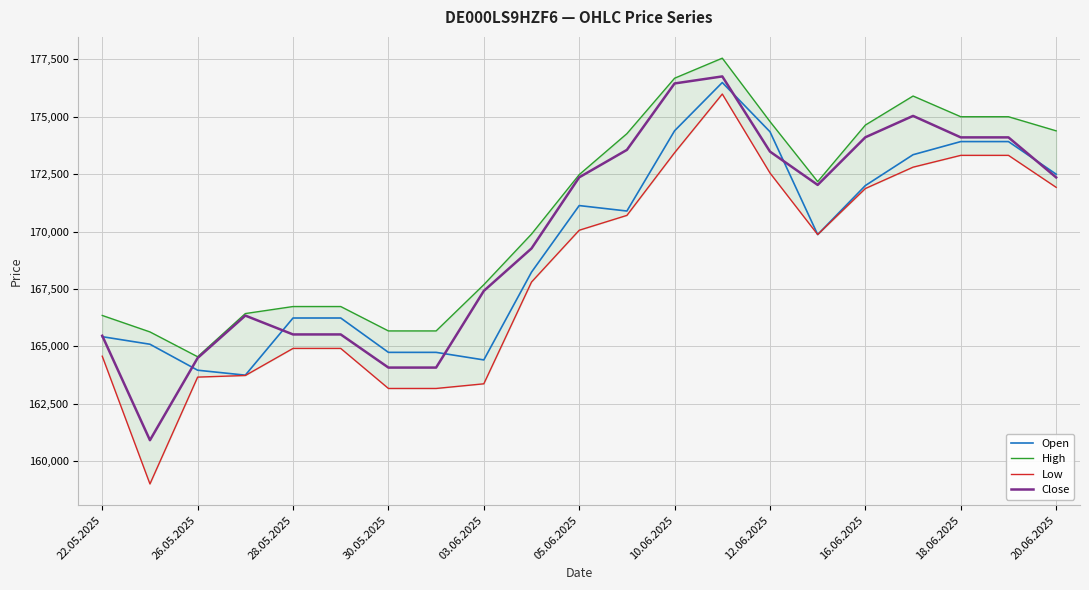

How many data points in Low are less than 169868?

10